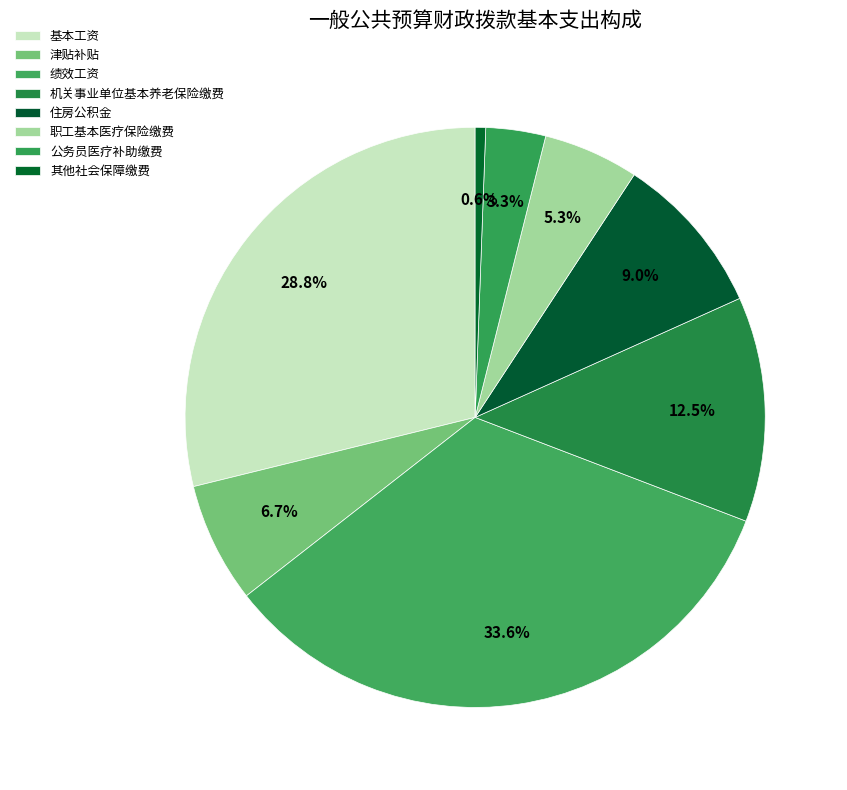

Is it true that 职工基本医疗保险缴费 is 5% of the pie?

True